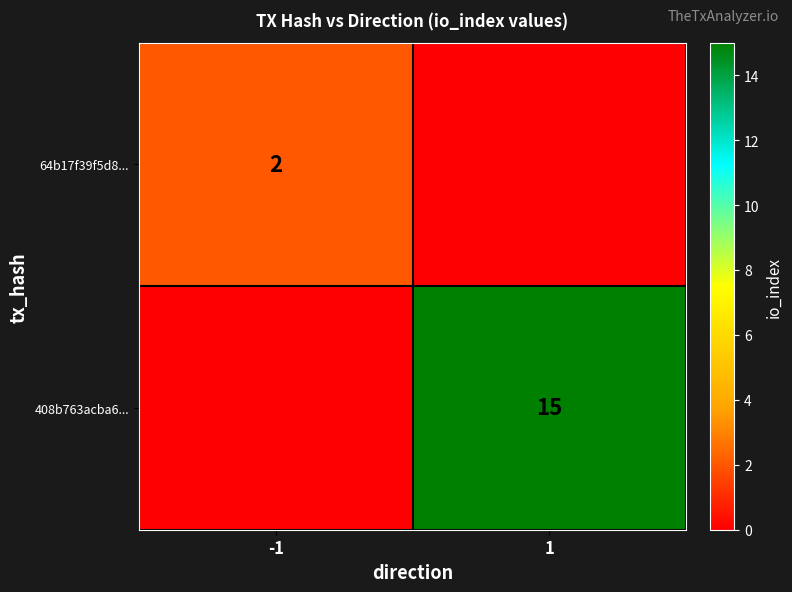

True or false: 64b17f39f5d8... has a value of 3 at -1.

False